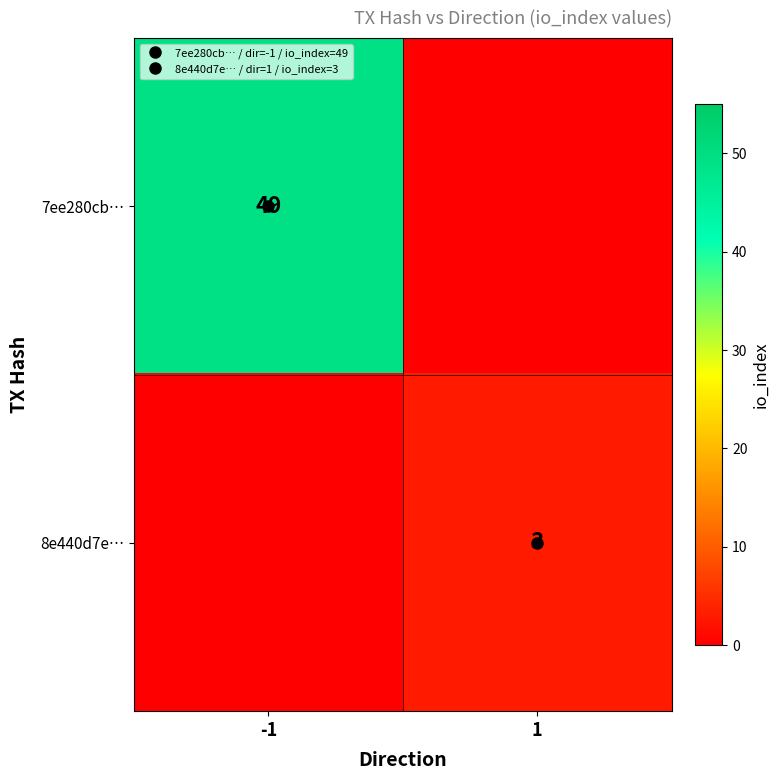

List the series in order of their peak value, lowest first.

8e440d7e…, 7ee280cb…